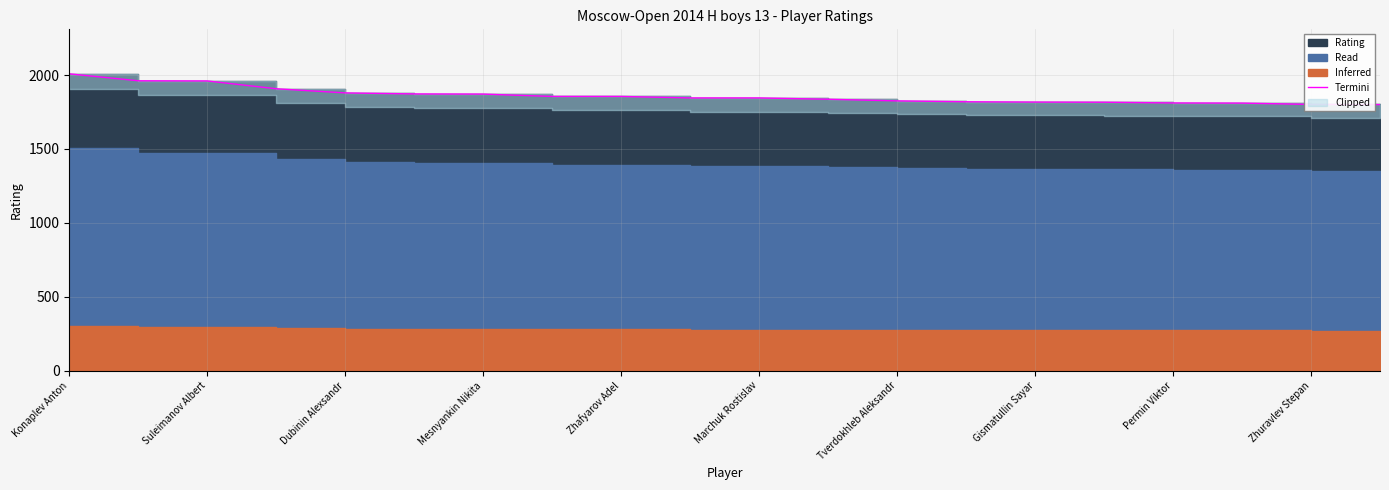

What is the change in value from Suleimanov Albert to 10?

-116